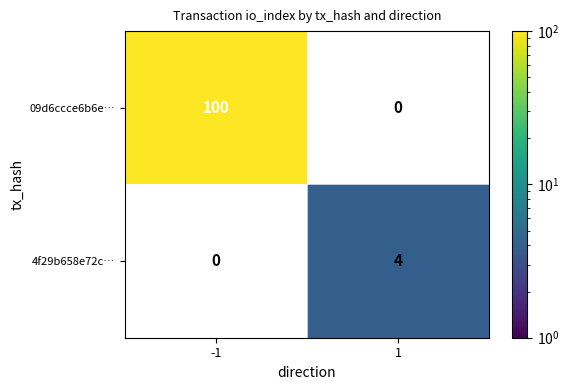

What is the smallest value displayed?

4.0